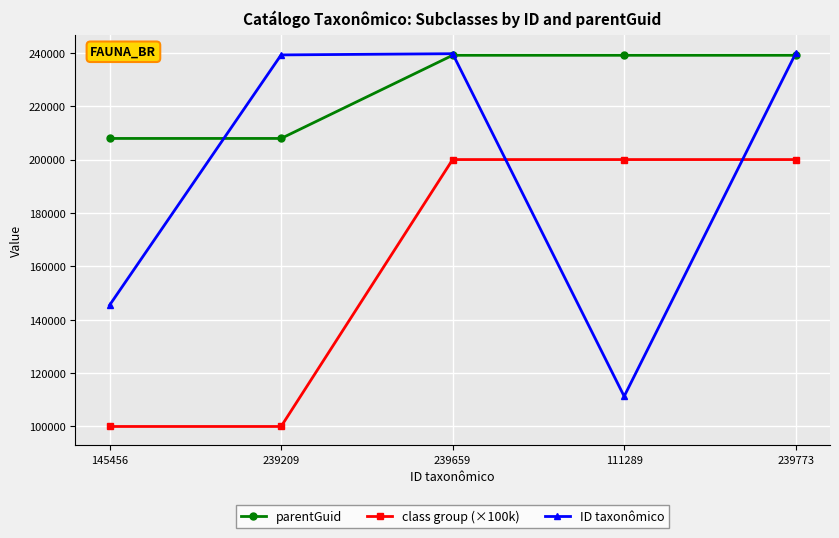

How many distinct data groups are displayed?

3